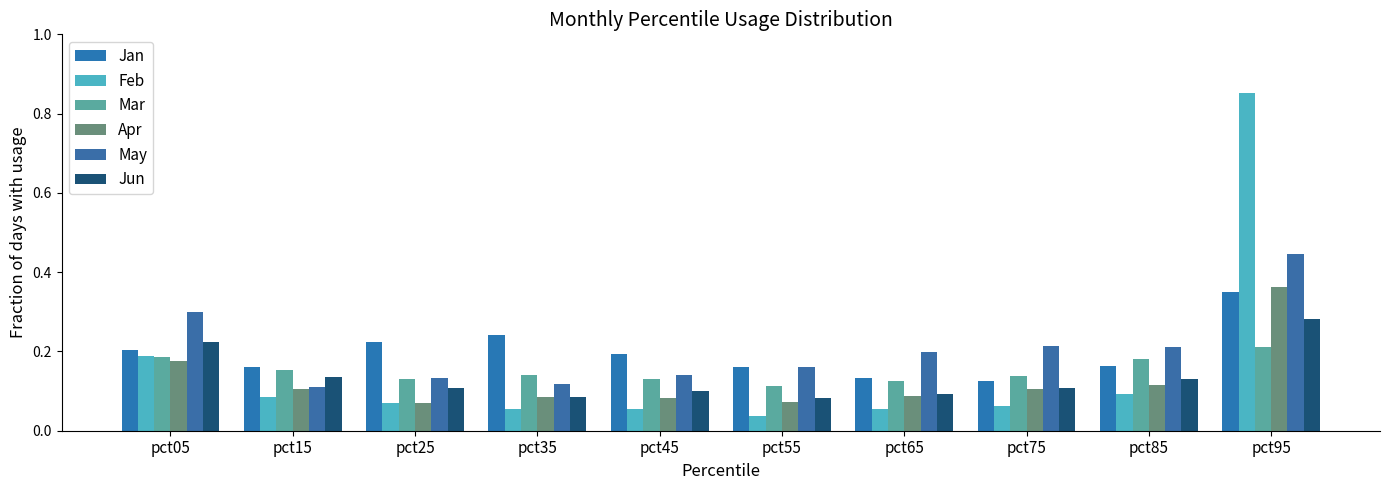

How many categories are shown in the chart?

10